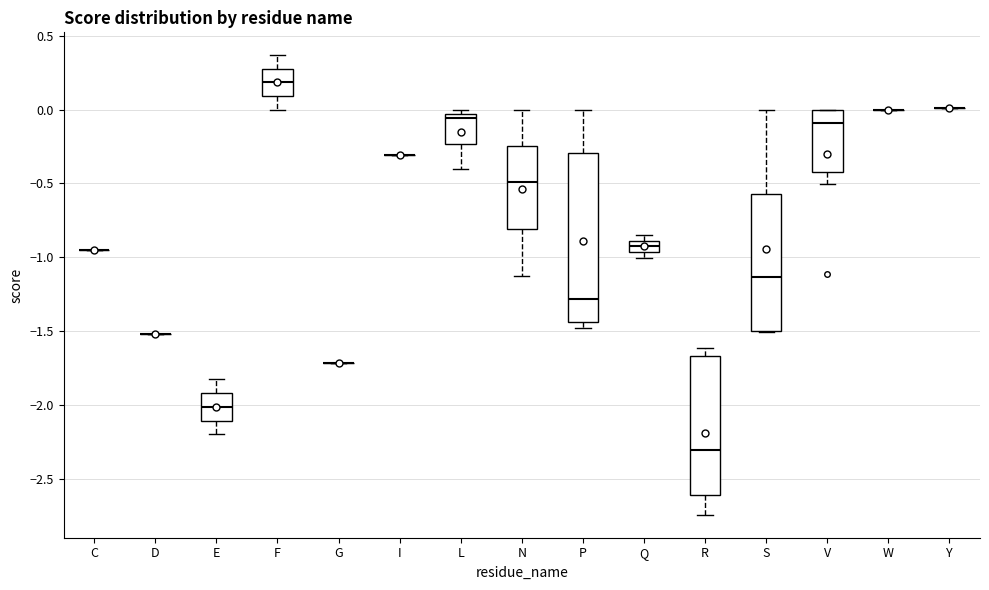

Reading left to right, read every box against the y-axis: the position of its median line, the range the box covers, and the ends of its whiskers. The values are not printed on the chart, so give them approximately, as read against the axis.

C: box collapsed to a line at -0.95, whiskers -0.95 to -0.95
D: box collapsed to a line at -1.50, whiskers -1.50 to -1.50
E: median -2.00, box -2.10 to -1.90, whiskers -2.20 to -1.80
F: median 0.20, box 0.10 to 0.30, whiskers 0.00 to 0.35
G: box collapsed to a line at -1.70, whiskers -1.70 to -1.70
I: box collapsed to a line at -0.30, whiskers -0.30 to -0.30
L: median -0.05 (just below the box's upper edge), box -0.25 to -0.05, whiskers -0.40 to 0.00
N: median -0.50, box -0.80 to -0.25, whiskers -1.15 to 0.00
P: median -1.30, box -1.45 to -0.30, whiskers -1.50 to 0.00
Q: median -0.95 (inside the box), box -0.95 to -0.90, whiskers -1.00 to -0.85
R: median -2.30, box -2.60 to -1.65, whiskers -2.75 to -1.60
S: median -1.15, box -1.50 to -0.55, whiskers -1.50 to 0.00
V: median -0.10, box -0.40 to 0.00, whiskers -0.50 to 0.00
W: box collapsed to a line at 0.00, whiskers 0.00 to 0.00
Y: box collapsed to a line at 0.00, whiskers 0.00 to 0.00